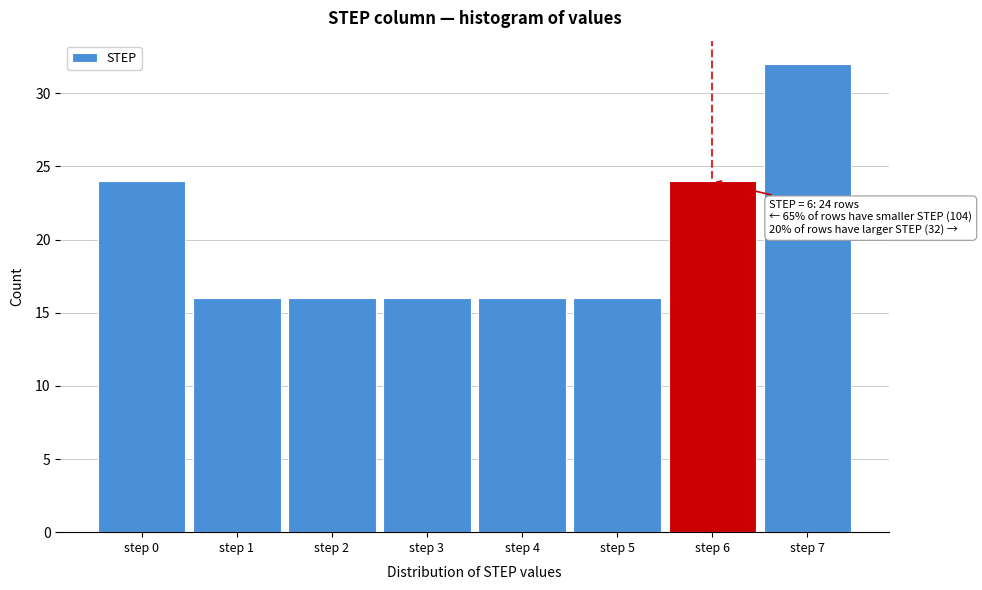

Reading left to right, what are all the values shown in this chart?

step 0=24	step 1=16	step 2=16	step 3=16	step 4=16	step 5=16	step 6=24	step 7=32